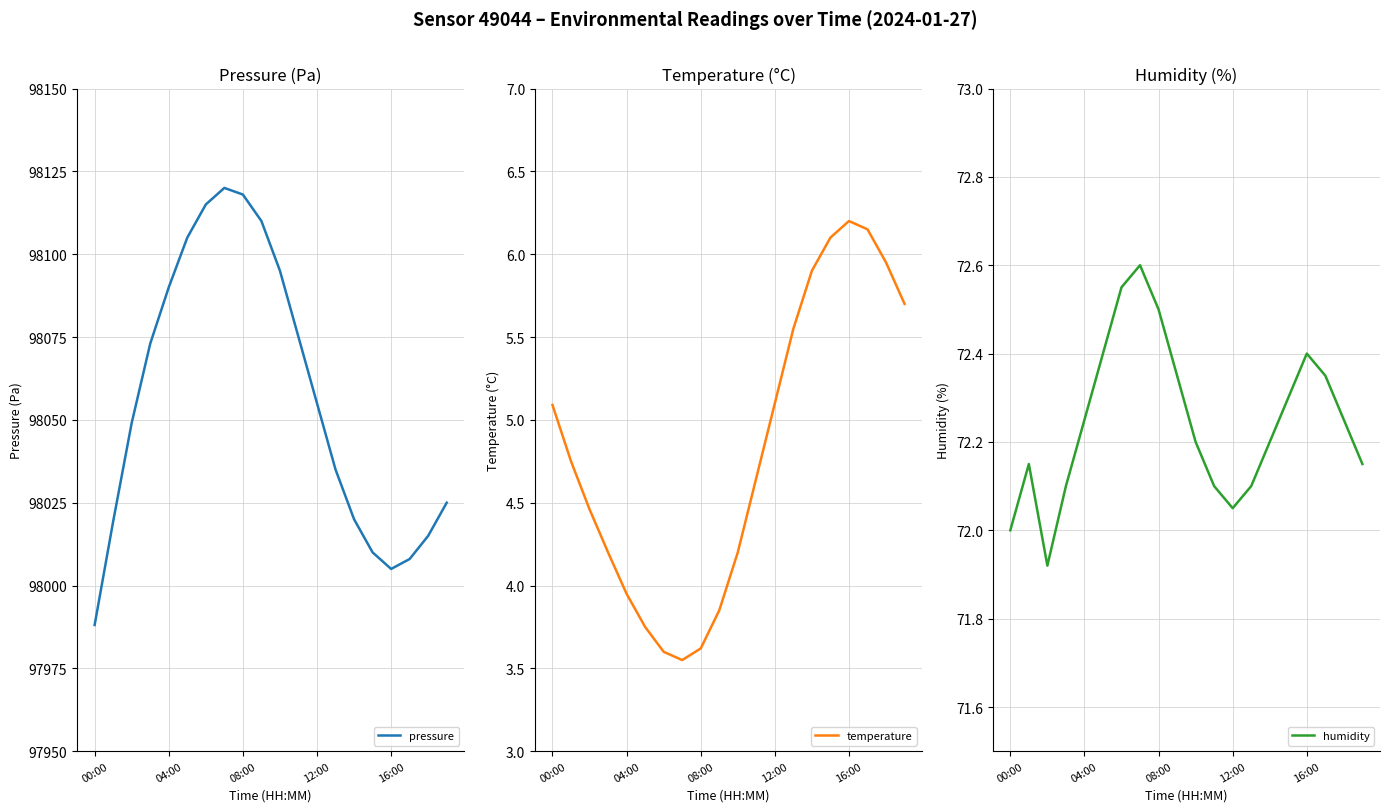

What is the label of the 8th point from the left?

7